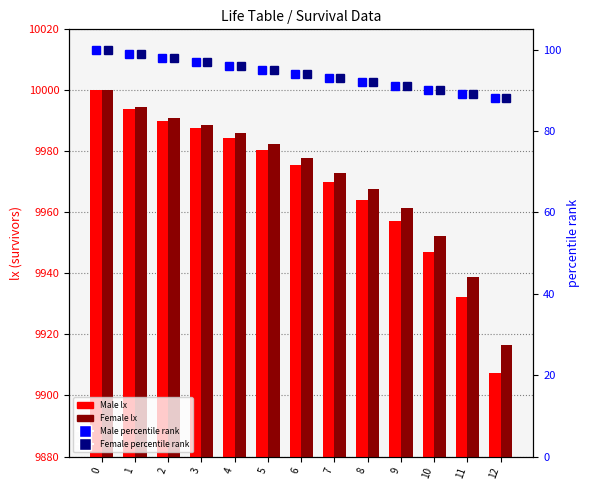

What is the difference between the highest and lowest values at 7?

9880.0